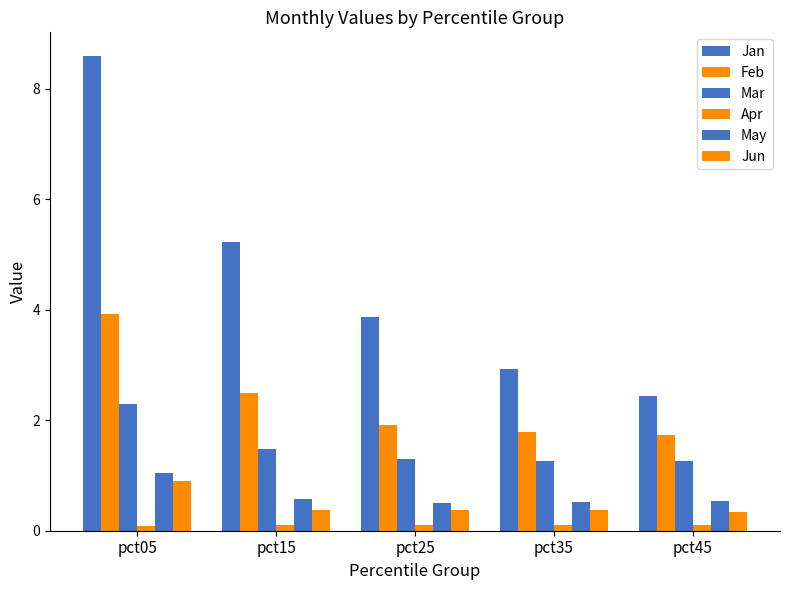

Which series has the largest total across all categories?

Jan